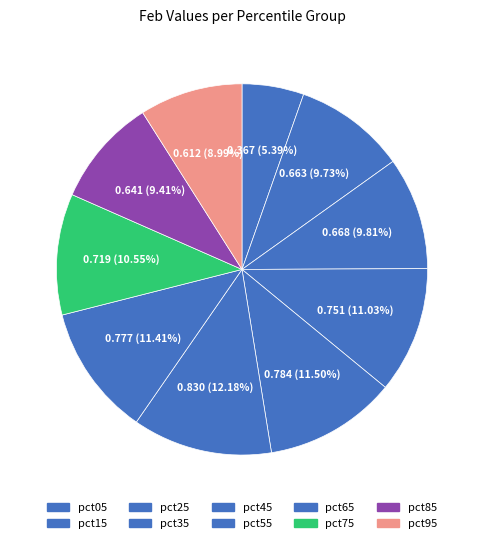

Which category has the biggest portion of the pie?

pct55